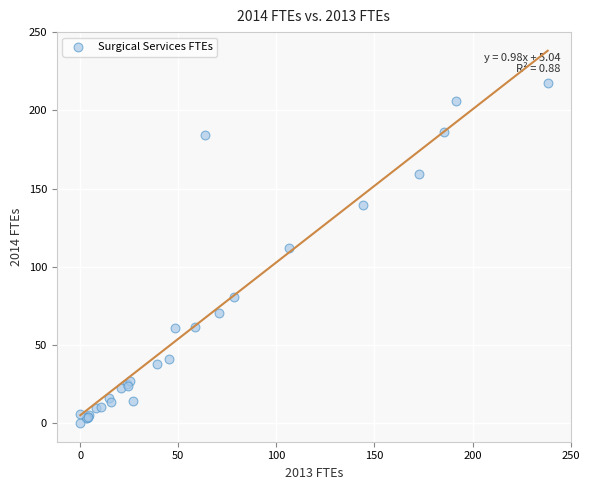

What Y value in the scatter plot is closest to 108?

111.9